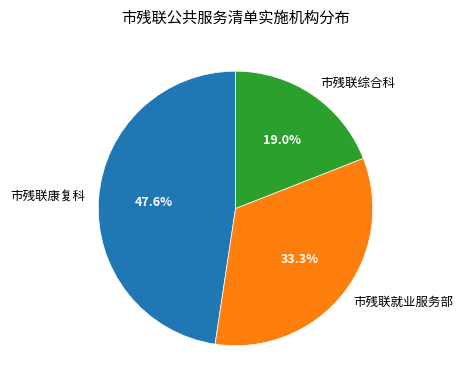

What percentage is the 市残联综合科 slice, to the nearest percent?

19%